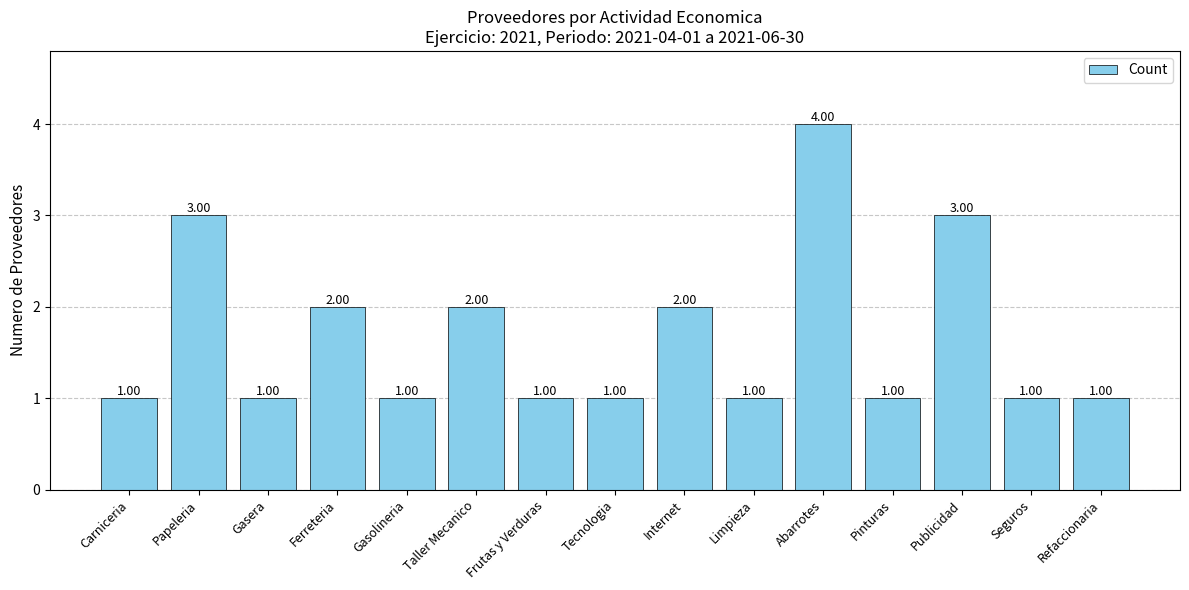

Does the chart contain stacked bars?

No